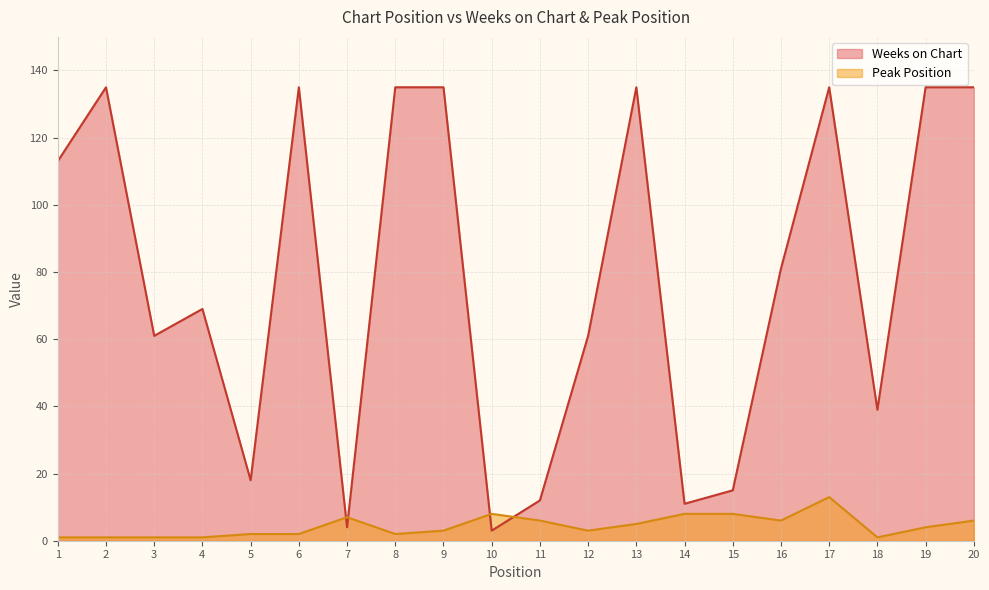

List the labels in order of Peak Position value, largest first.

17, 10, 14, 15, 7, 11, 16, 20, 13, 19, 9, 12, 5, 6, 8, 1, 2, 3, 4, 18